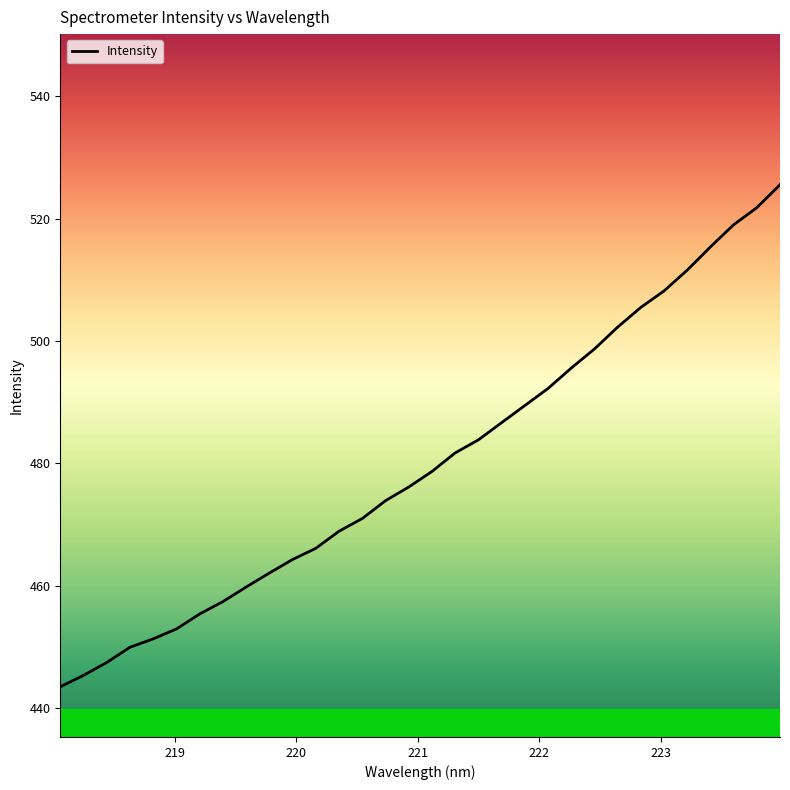

Is this an area chart (filled region under the line)?

No